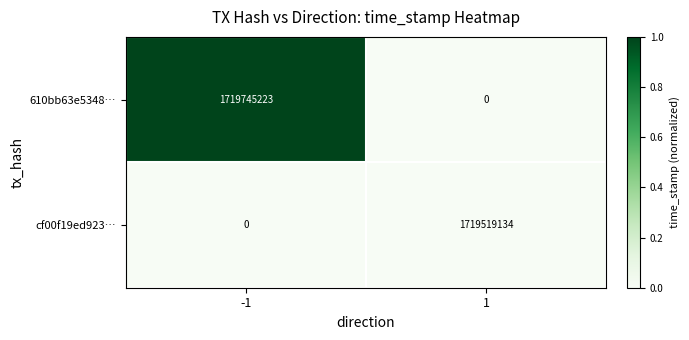

At which category is the sum across all series the highest?

-1